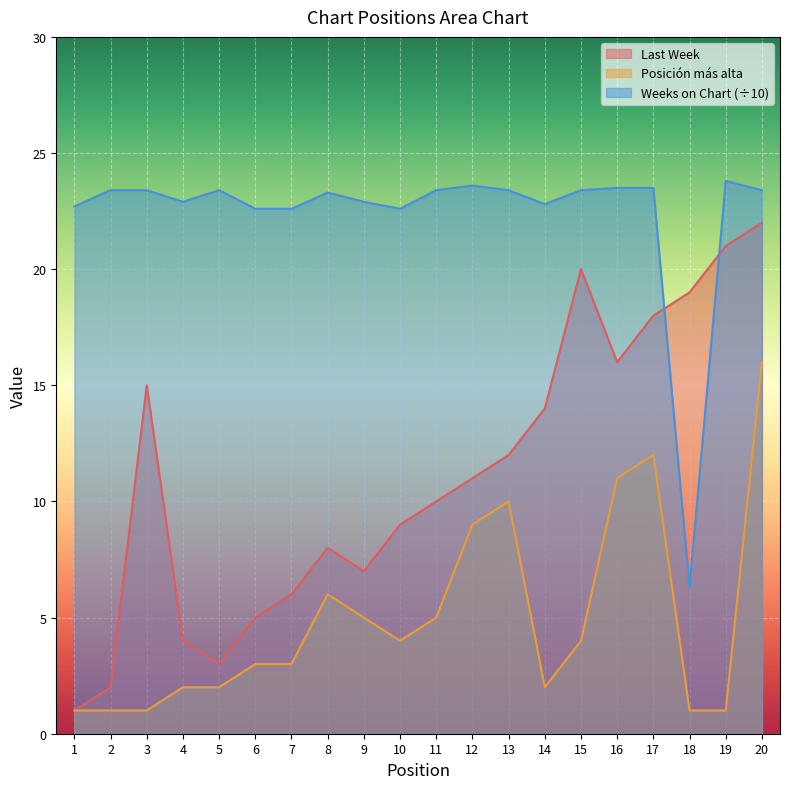

What is the maximum value shown in the chart?

23.8